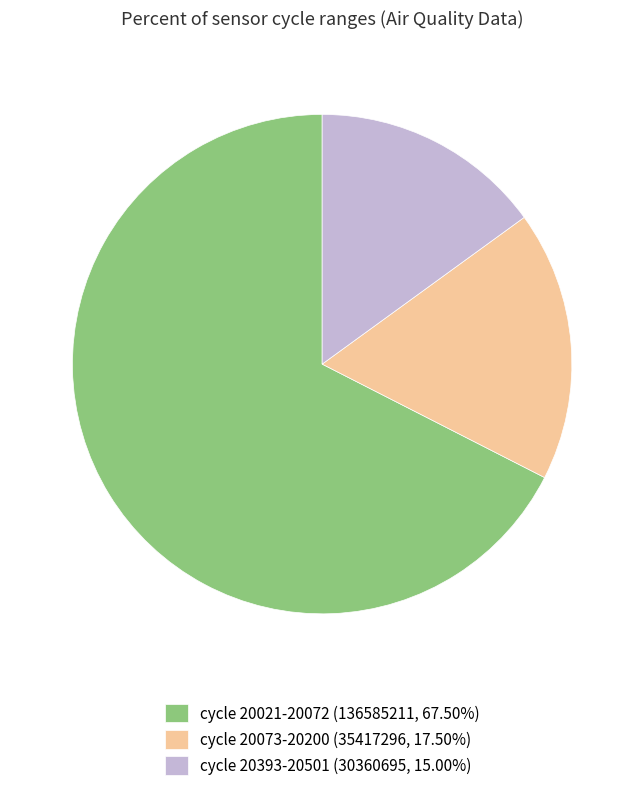

What is the ratio of the value at cycle 20073-20200 (35417296, 17.50%) to the value at cycle 20021-20072 (136585211, 67.50%)?

0.3